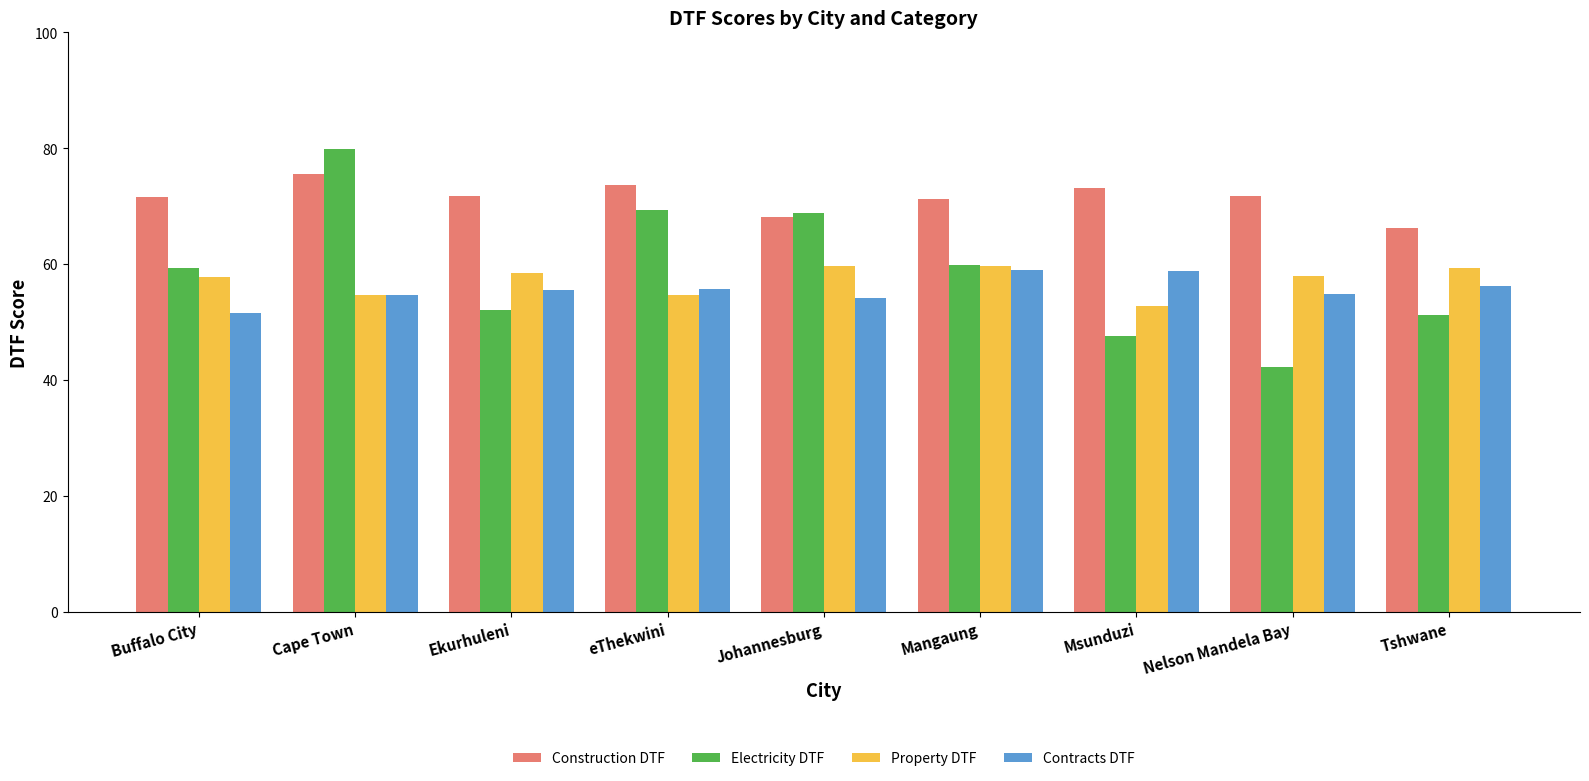

Does the chart contain any negative values?

No